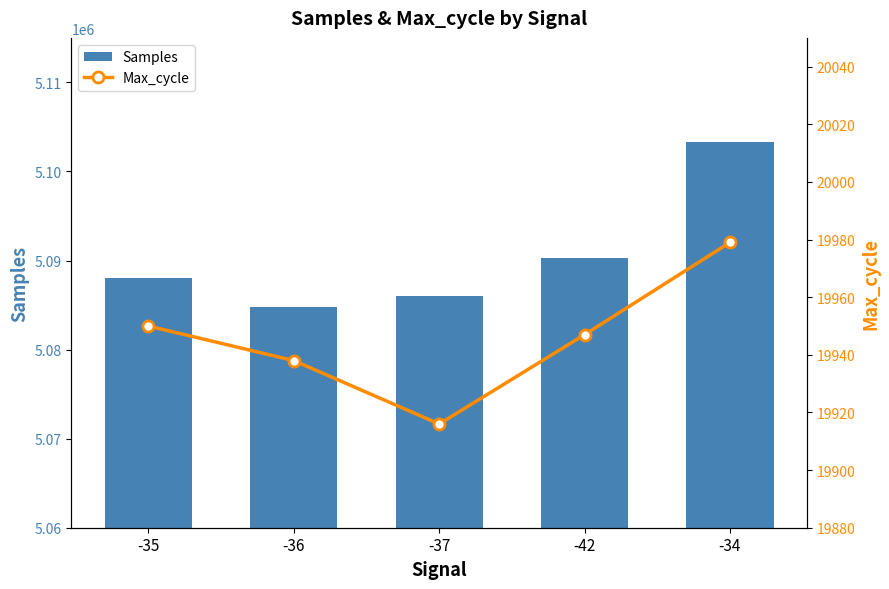

Reading left to right, list all the values displayed in this chart.

Samples: -35=5088036	-36=5084756	-37=5086027	-42=5090234	-34=5103317
Max_cycle: -35=19950	-36=19938	-37=19916	-42=19947	-34=19979